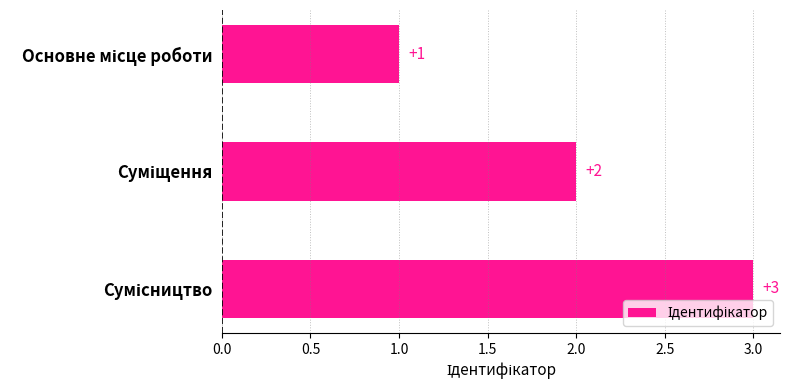

What is the sum of all values?

6